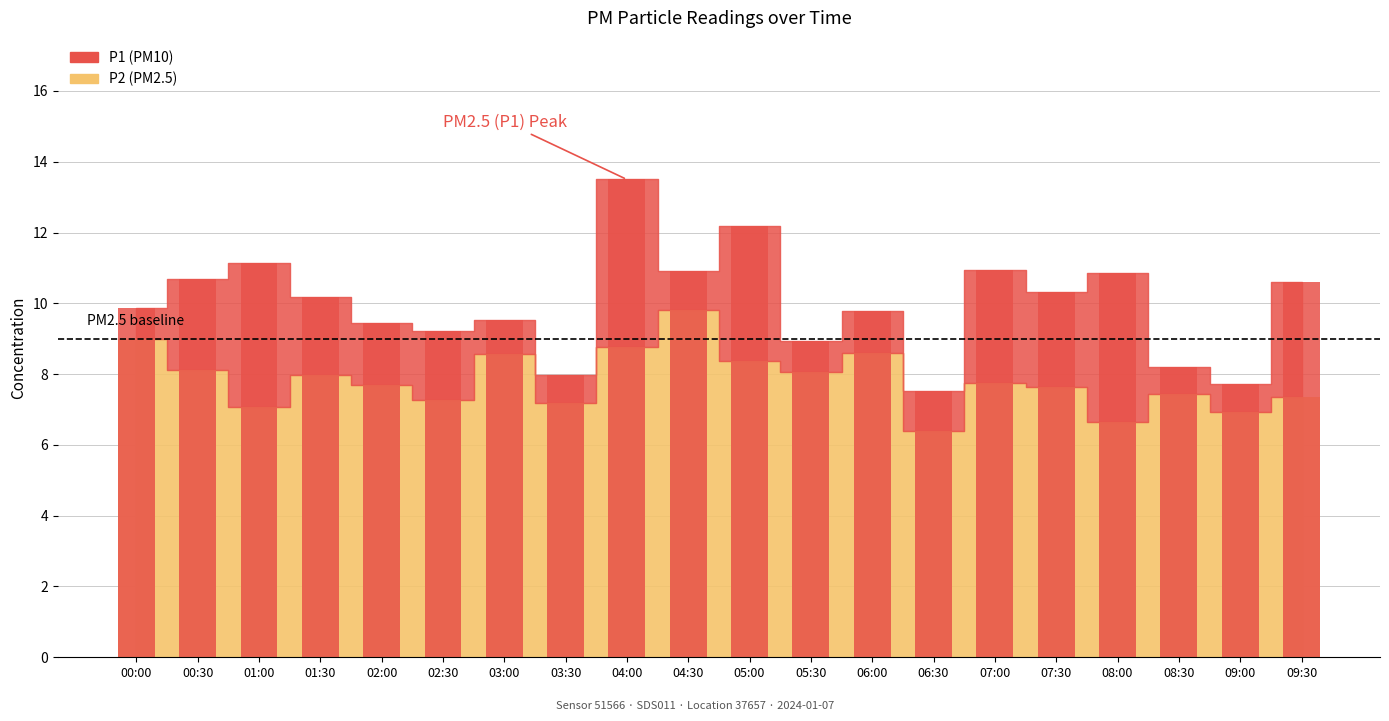

What is the value of the P1 bar at the 7th from the left?

9.5